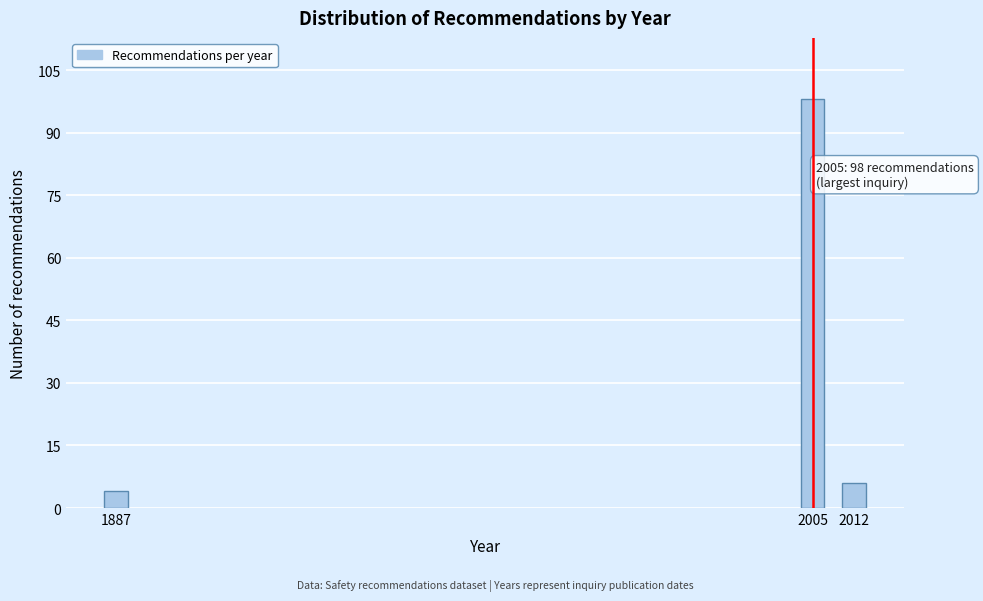

Reading right to left, transcribe all the data shown in this chart.

2012=6	2005=98	1887=4